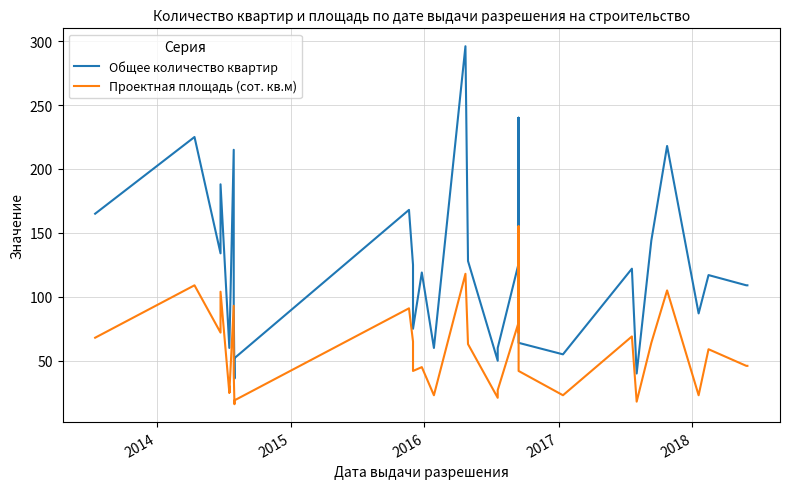

True or false: Проектная площадь (сот. кв.м) and Общее количество квартир cross at least once.

False